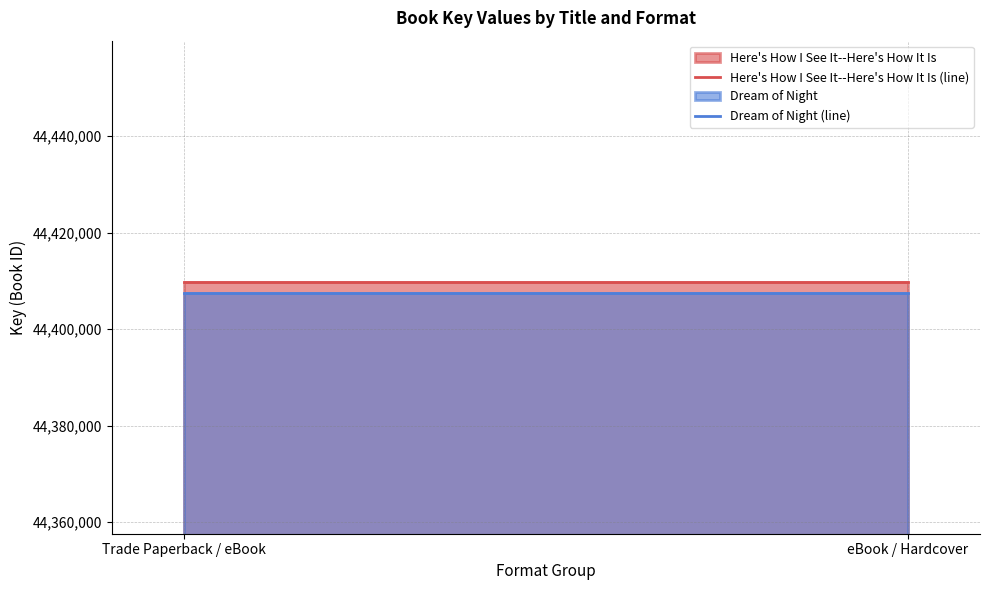

Rank the series by their maximum value, from lowest to highest.

Dream of Night, Here's How I See It--Here's How It Is